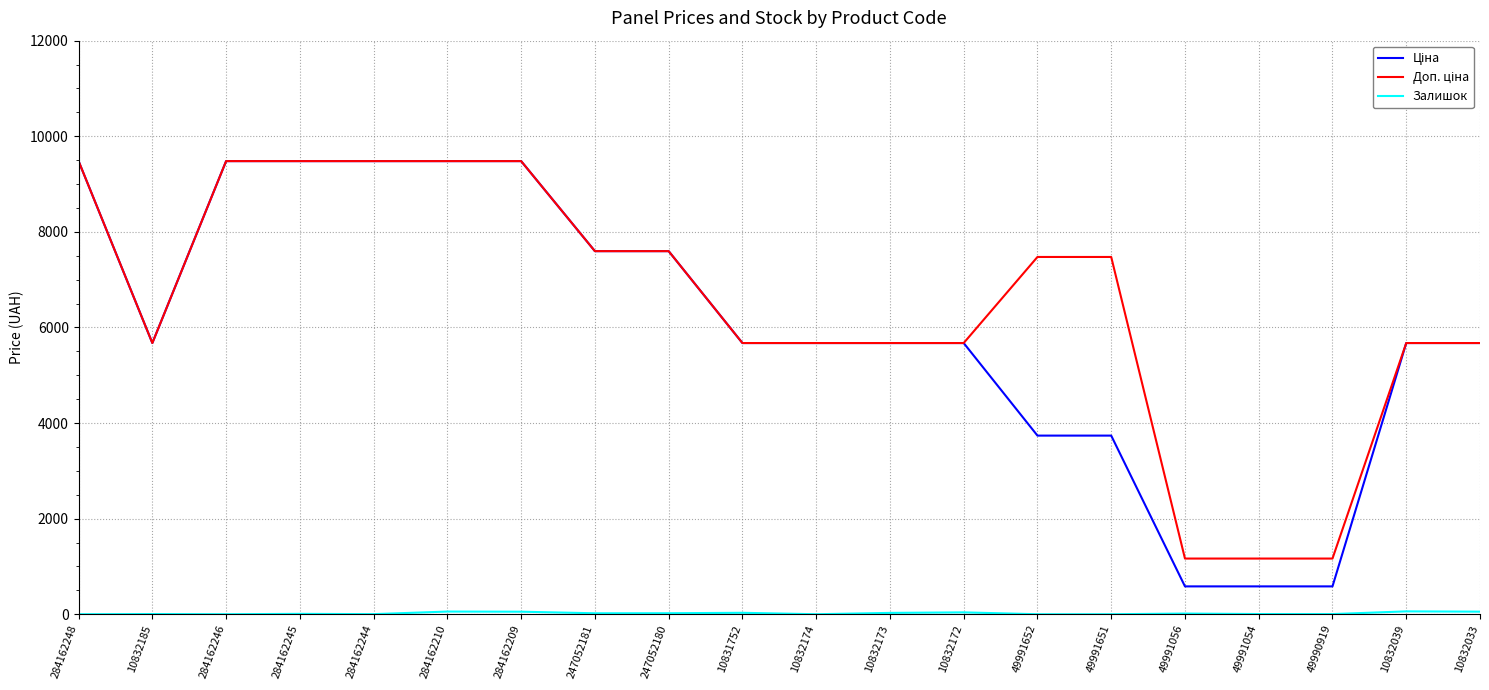

What is the total value across all series at 284162248?

18960.1